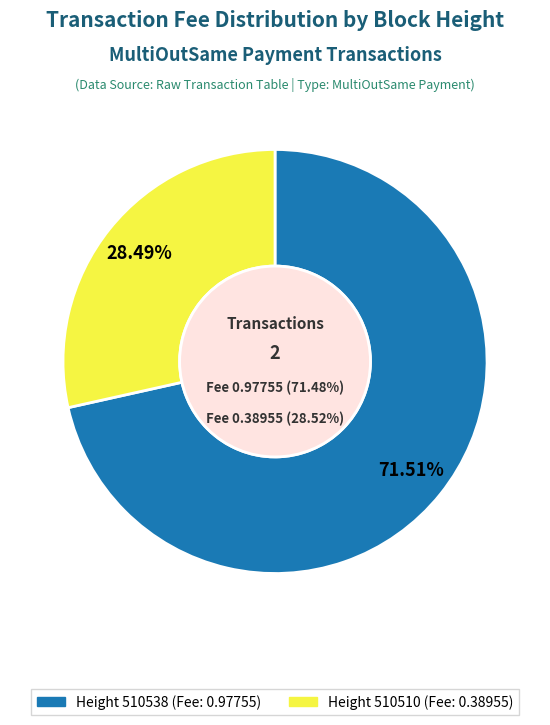

To the nearest percent, what is the average slice percentage?

50%